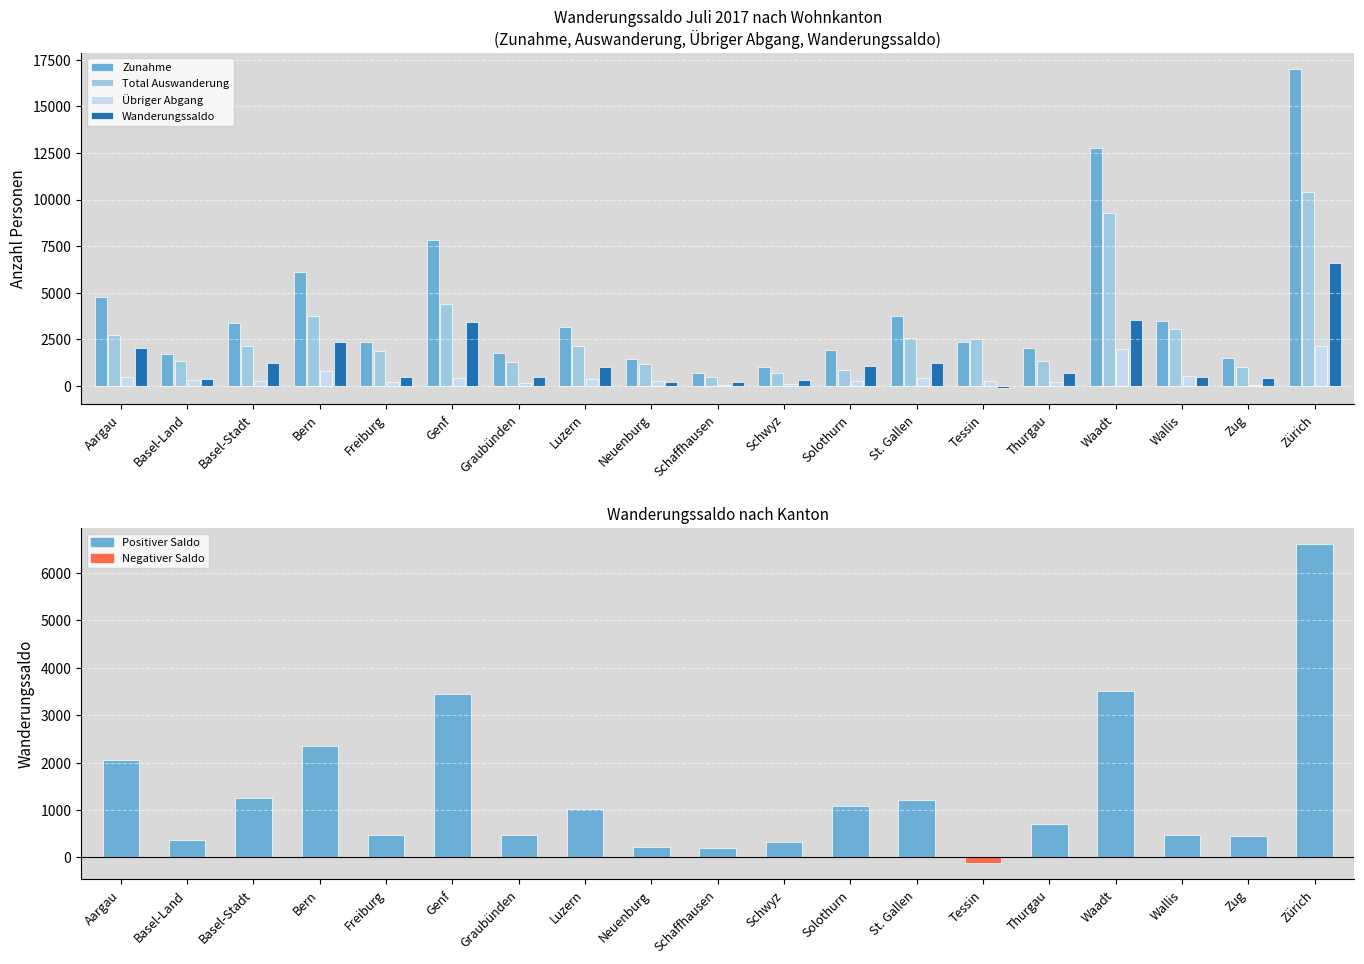

What are all the series names shown in the legend?

Zunahme, Total Auswanderung, Übriger Abgang, Wanderungssaldo